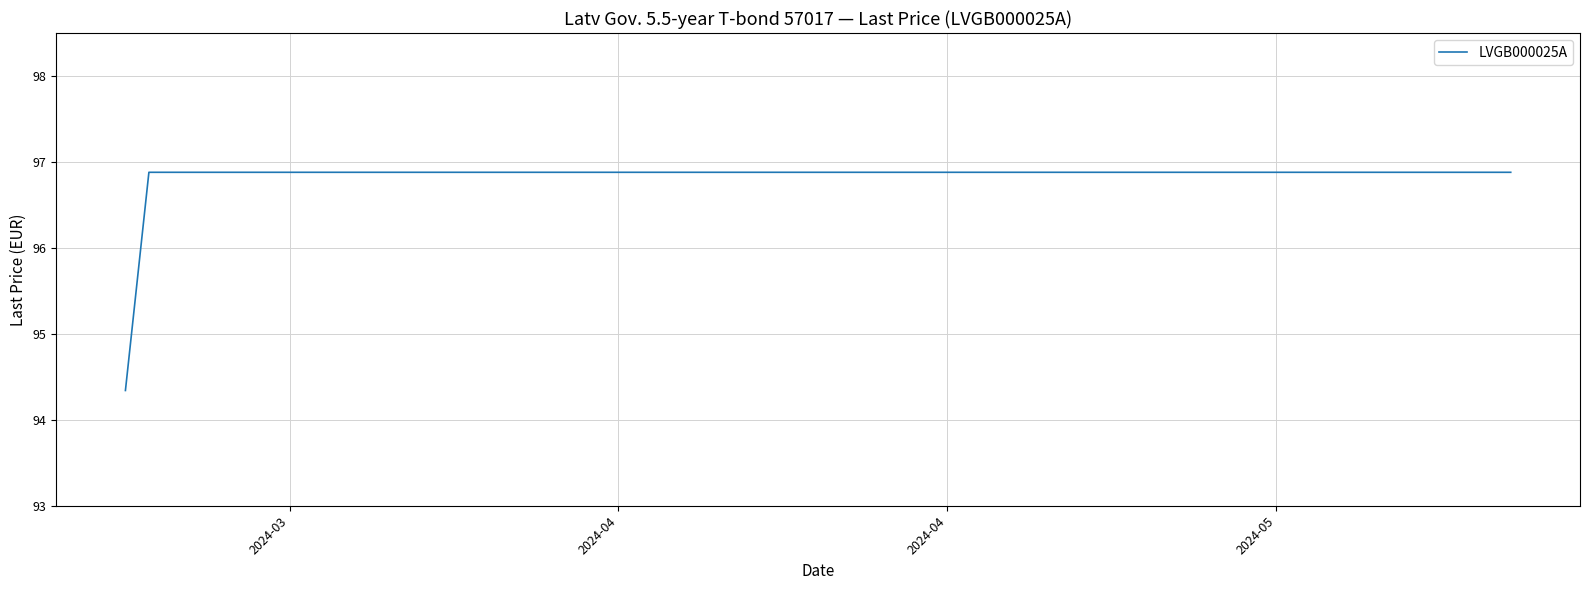

What is the difference between the maximum and minimum values?

2.5